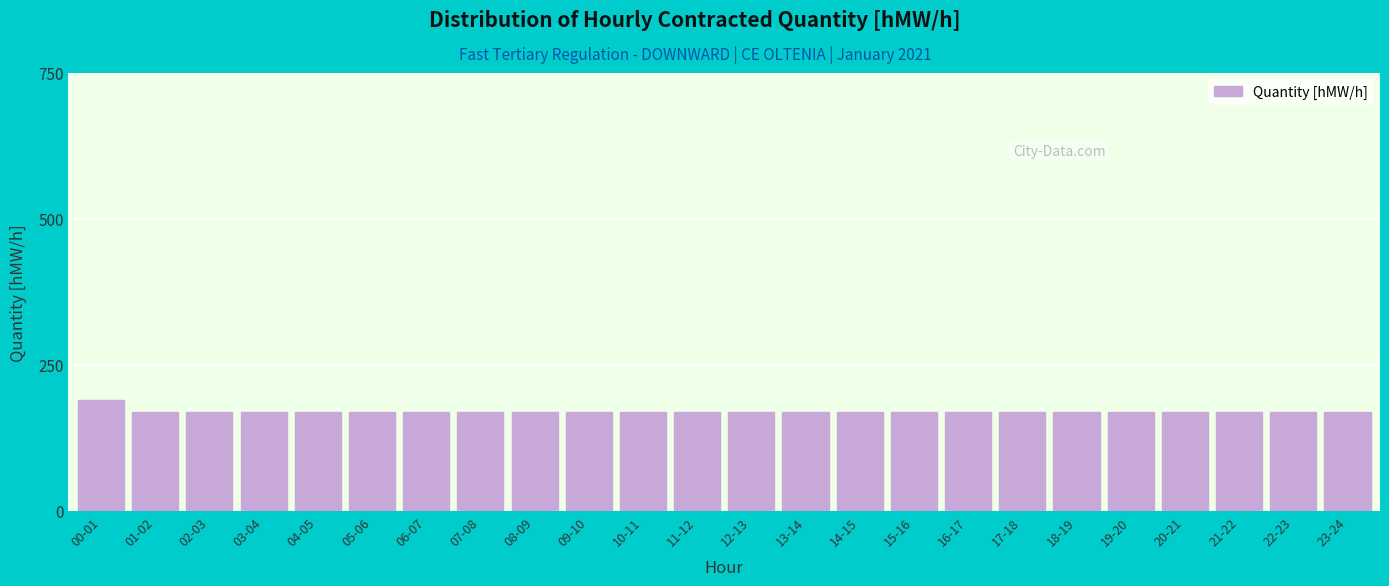

Reading left to right, extract all data points from this chart.

00-01=190	01-02=170	02-03=170	03-04=170	04-05=170	05-06=170	06-07=170	07-08=170	08-09=170	09-10=170	10-11=170	11-12=170	12-13=170	13-14=170	14-15=170	15-16=170	16-17=170	17-18=170	18-19=170	19-20=170	20-21=170	21-22=170	22-23=170	23-24=170